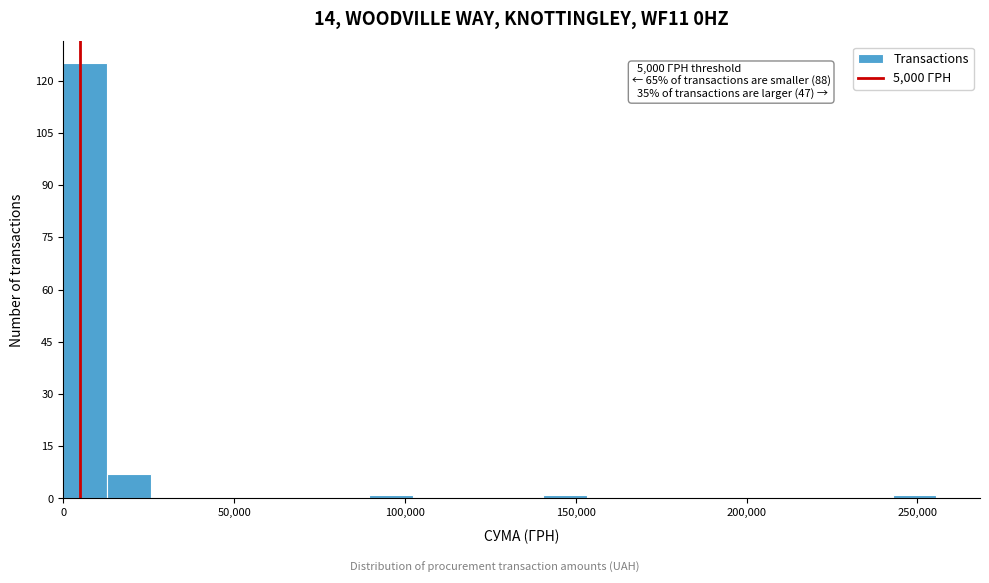

Read against the x-axis, roughly where is the centre of the tallest bar?

5000